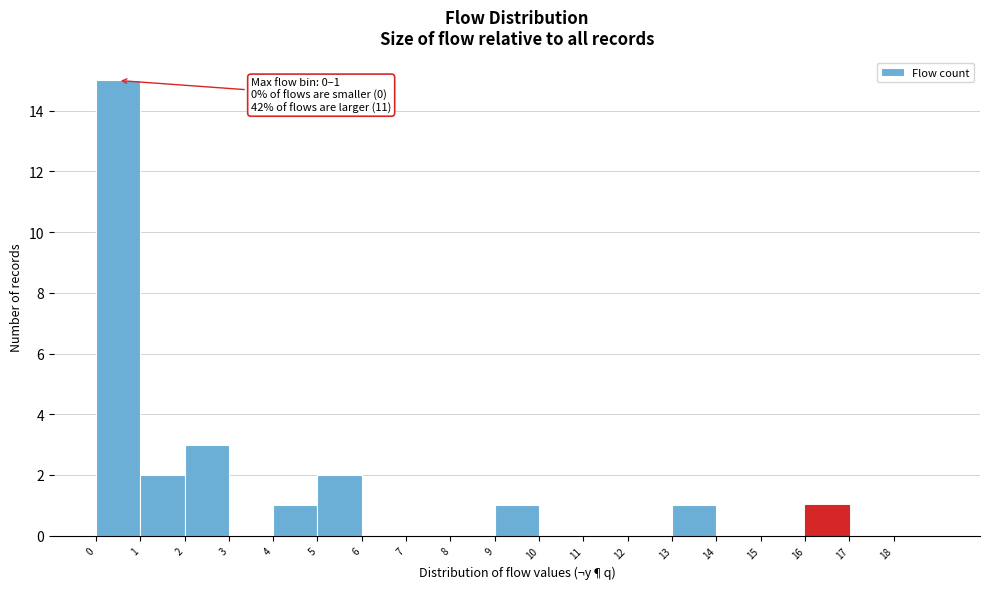

Which range on the x-axis has the tallest bar?

0 to 1